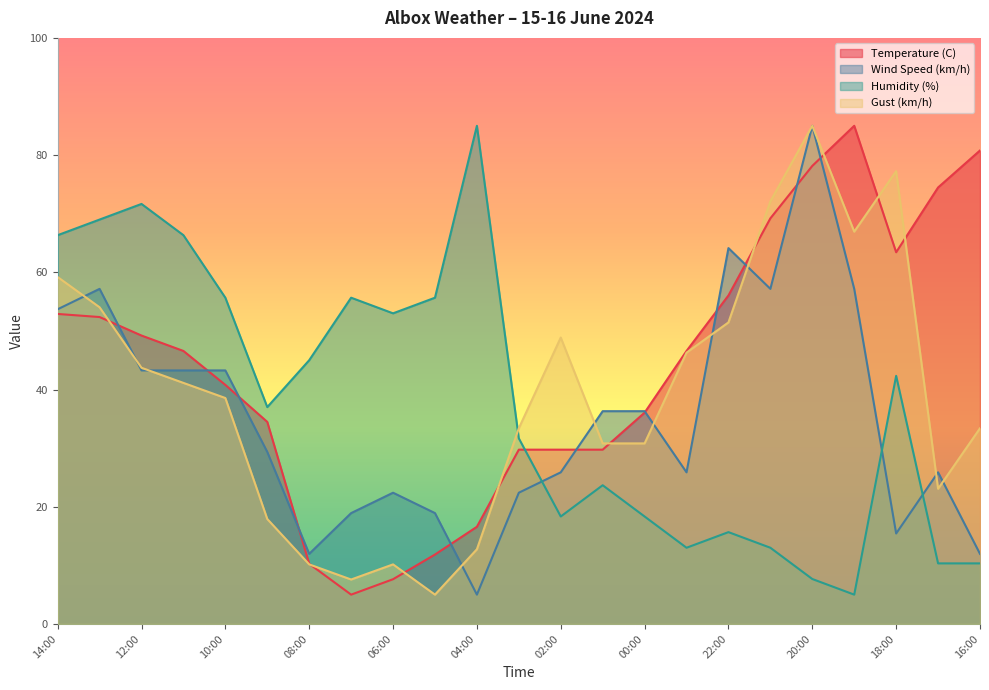

True or false: Temperature (C) and Gust (km/h) cross at least once.

True